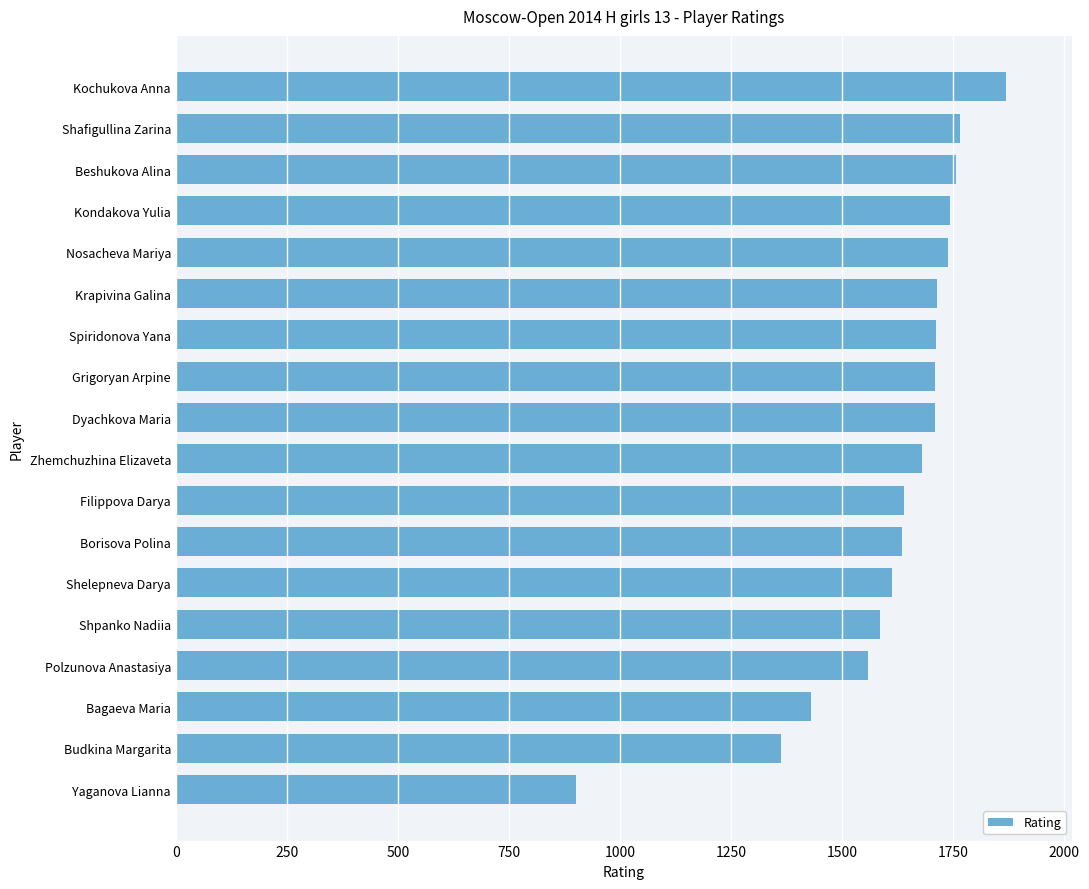

True or false: the data shows 1612 at Shelepneva Darya.

True